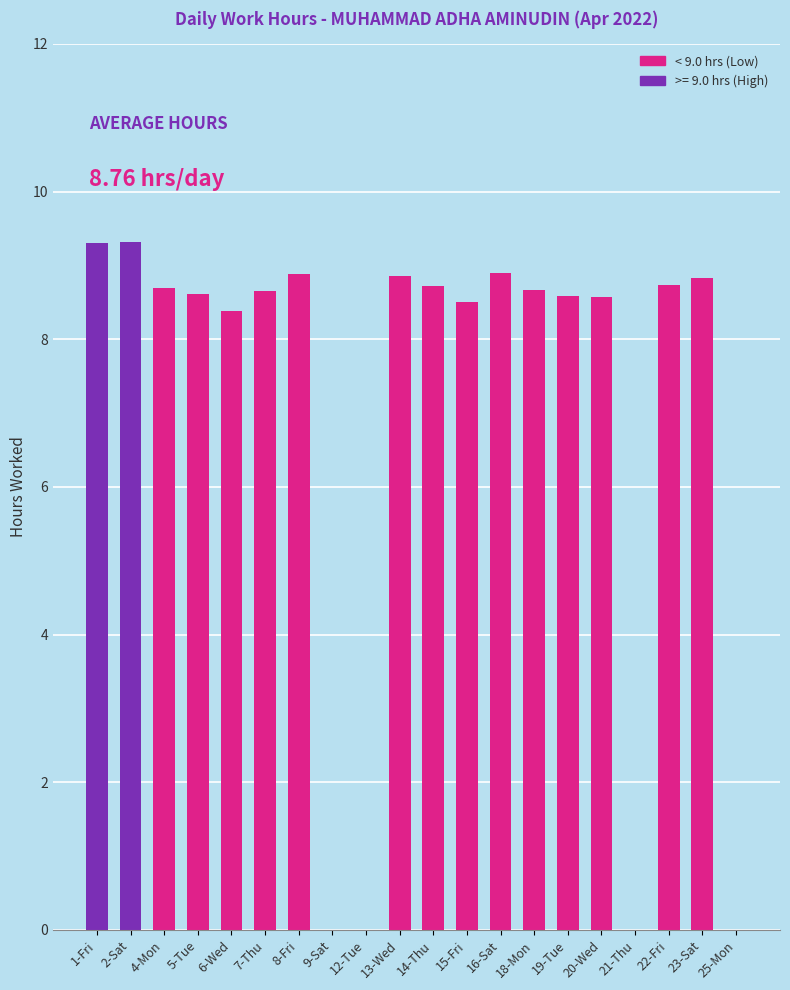

At which label does the data first exceed 8?

1-Fri